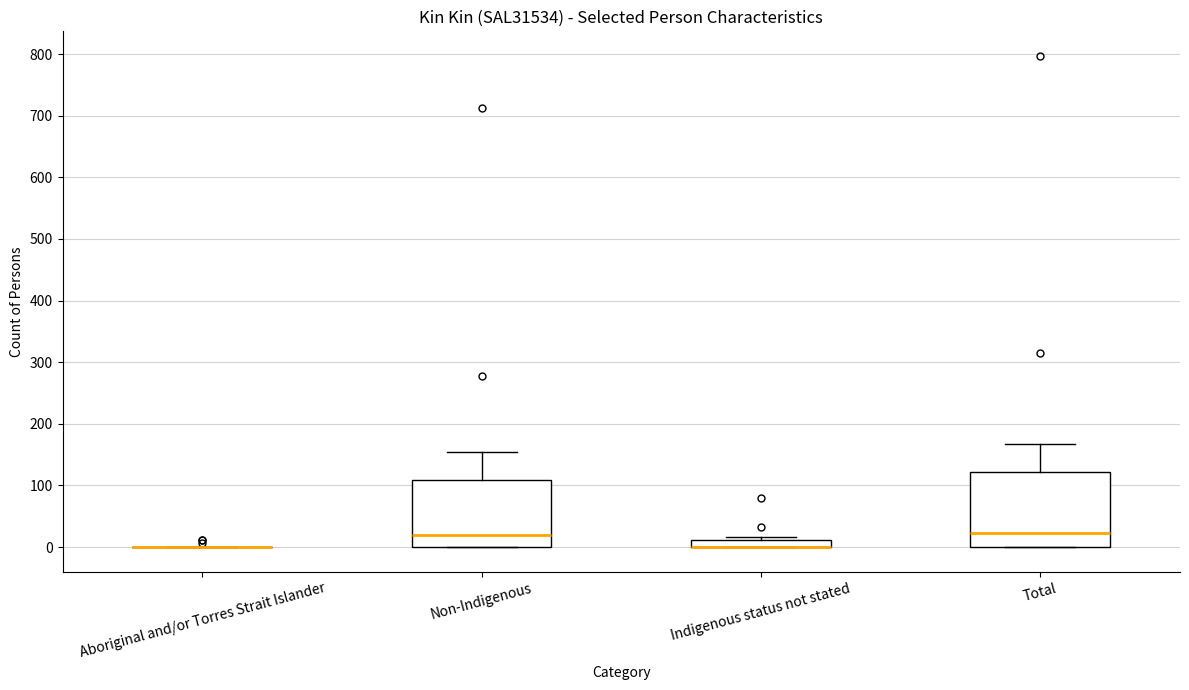

Comparing the boxes themselves (not the whiskers), which one is the tallest?

Total